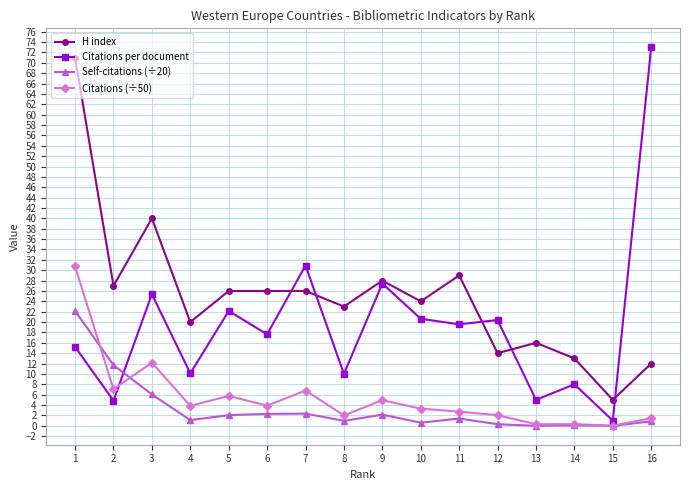

What are all the series names shown in the legend?

H index, Citations per document, Self-citations (÷20), Citations (÷50)